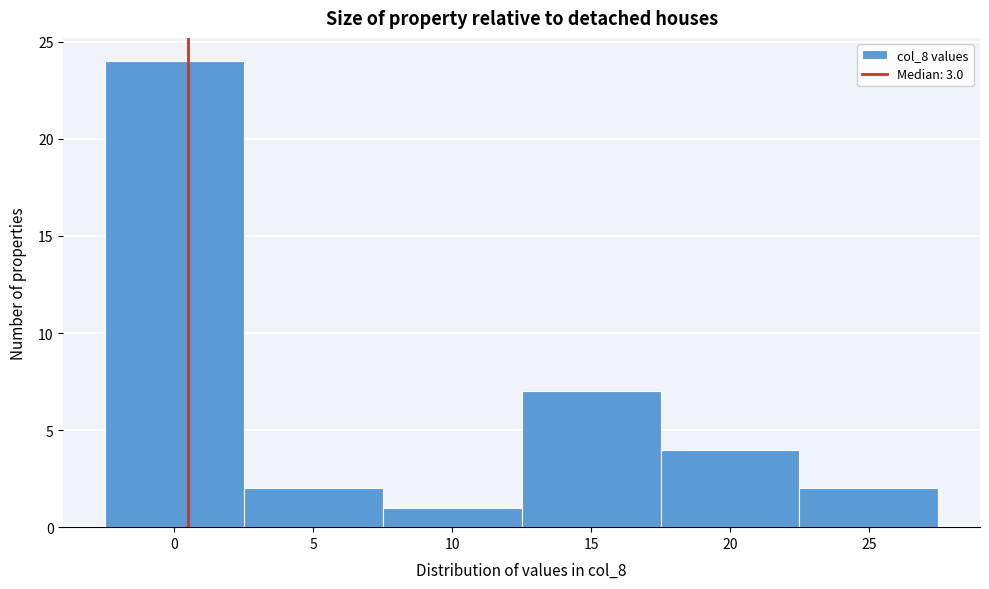

Reading right to left, transcribe all the data shown in this chart.

2	4	7	1	2	24